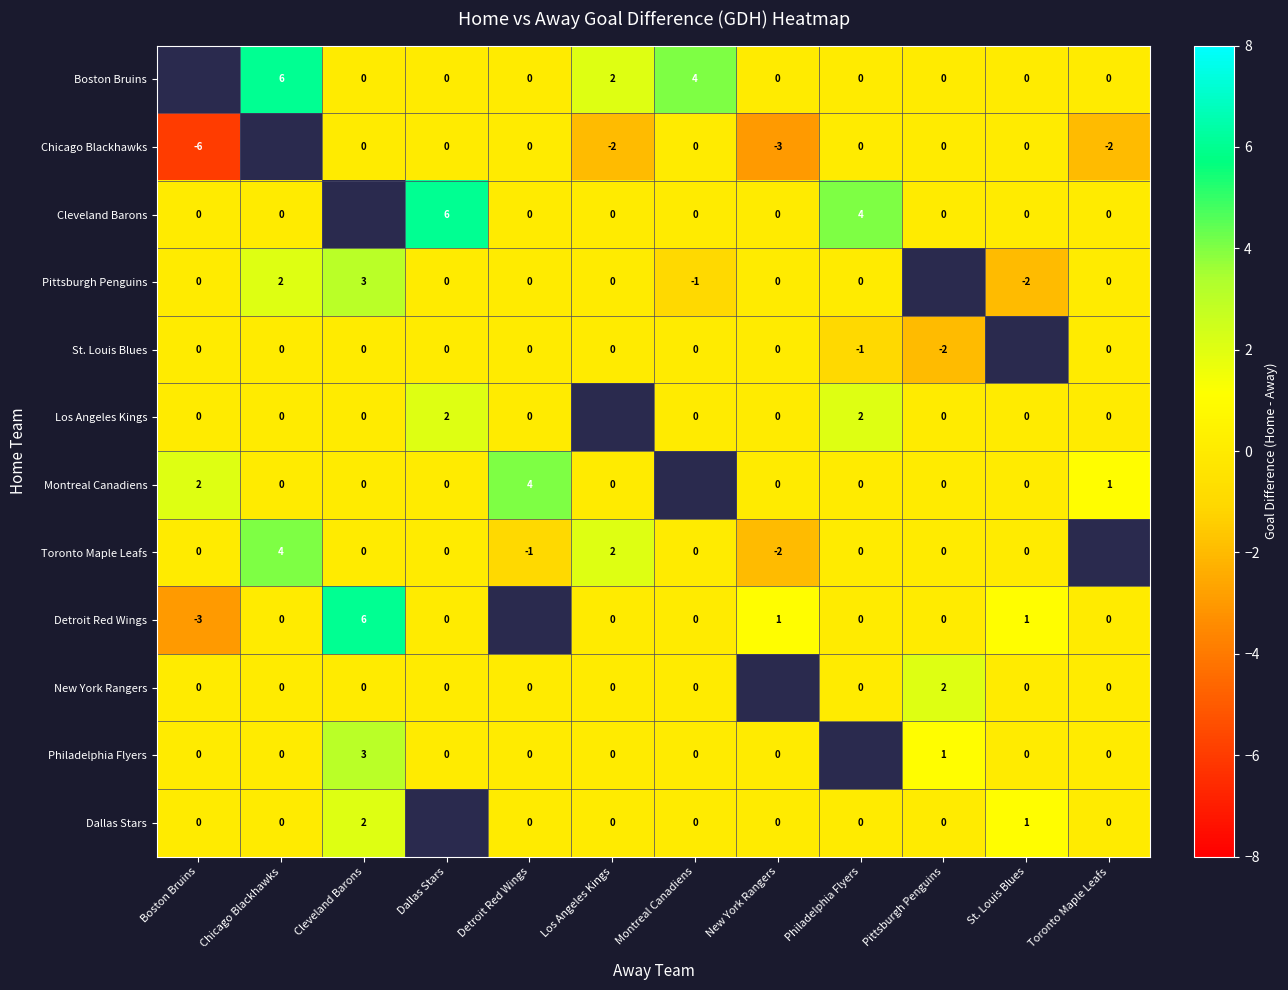

Is it true that Toronto Maple Leafs equals -3 at New York Rangers?

False